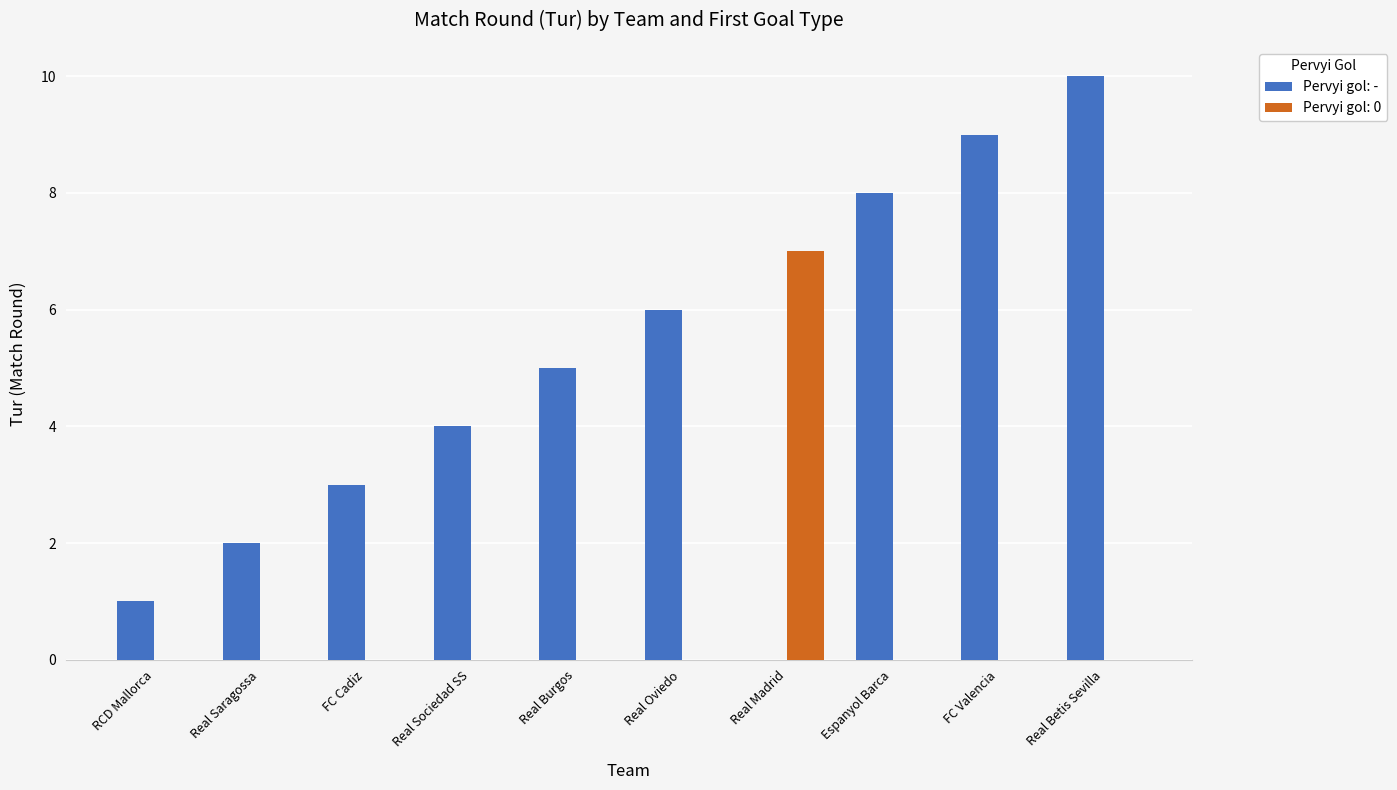

What is the greatest value displayed?

10